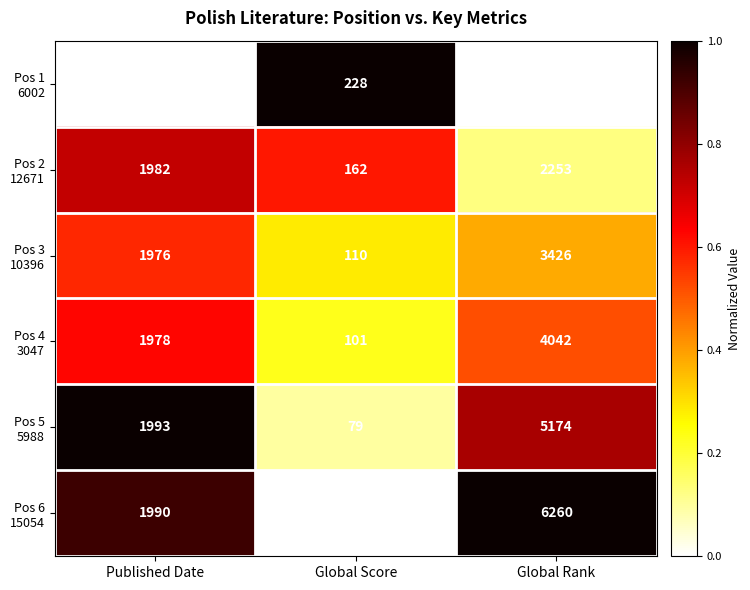

What is the total value across all series at Global Score?

743